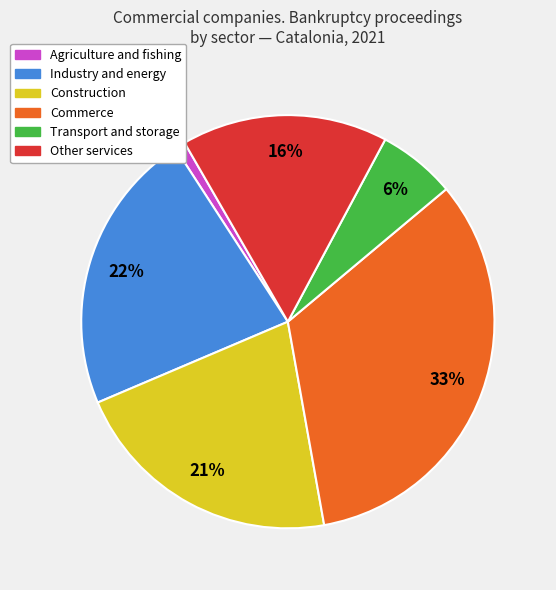

To the nearest percent, what is the difference between the largest and smallest slice percentages?

32%